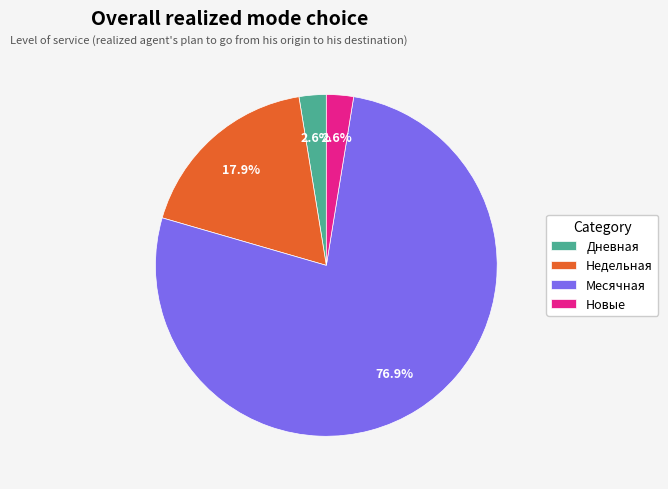

Which slice represents more than half of the pie?

Месячная